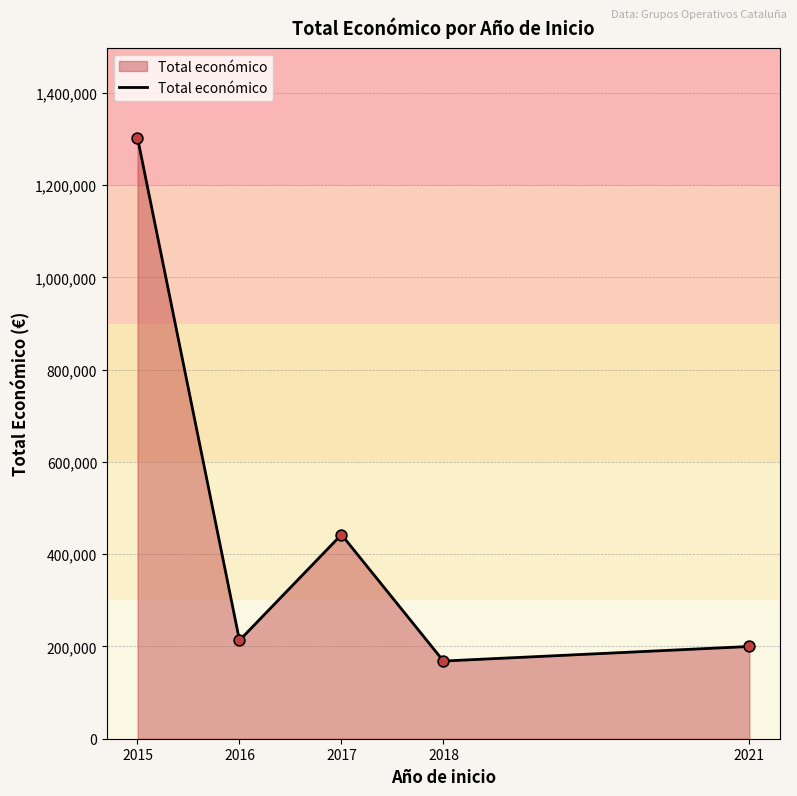

What is the change in value from 2016 to 2017?

+229259